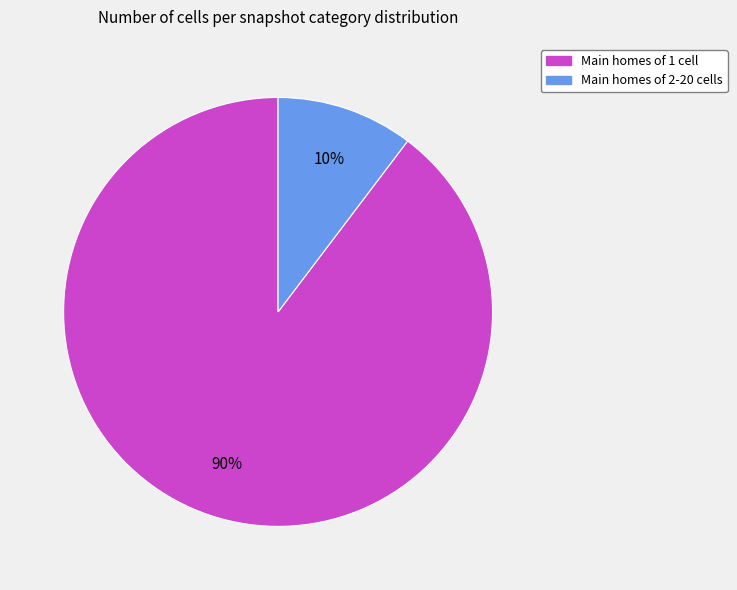

To the nearest percent, what is the average slice percentage?

50%